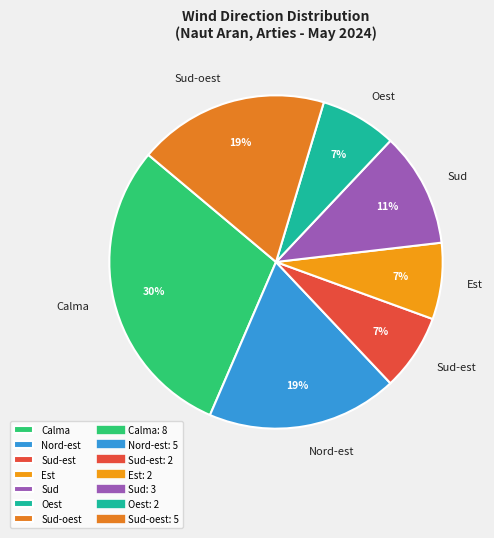

Which has a higher value, Calma or Sud-est?

Calma